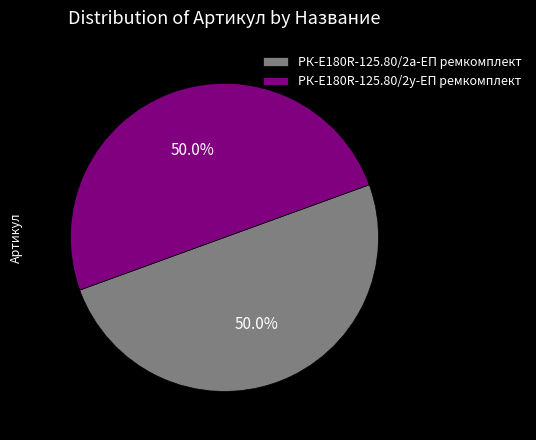

Approximately how many times larger is the value at РК-E180R-125.80/2а-ЕП ремкомплект compared to РК-E180R-125.80/2у-ЕП ремкомплект?

1.0